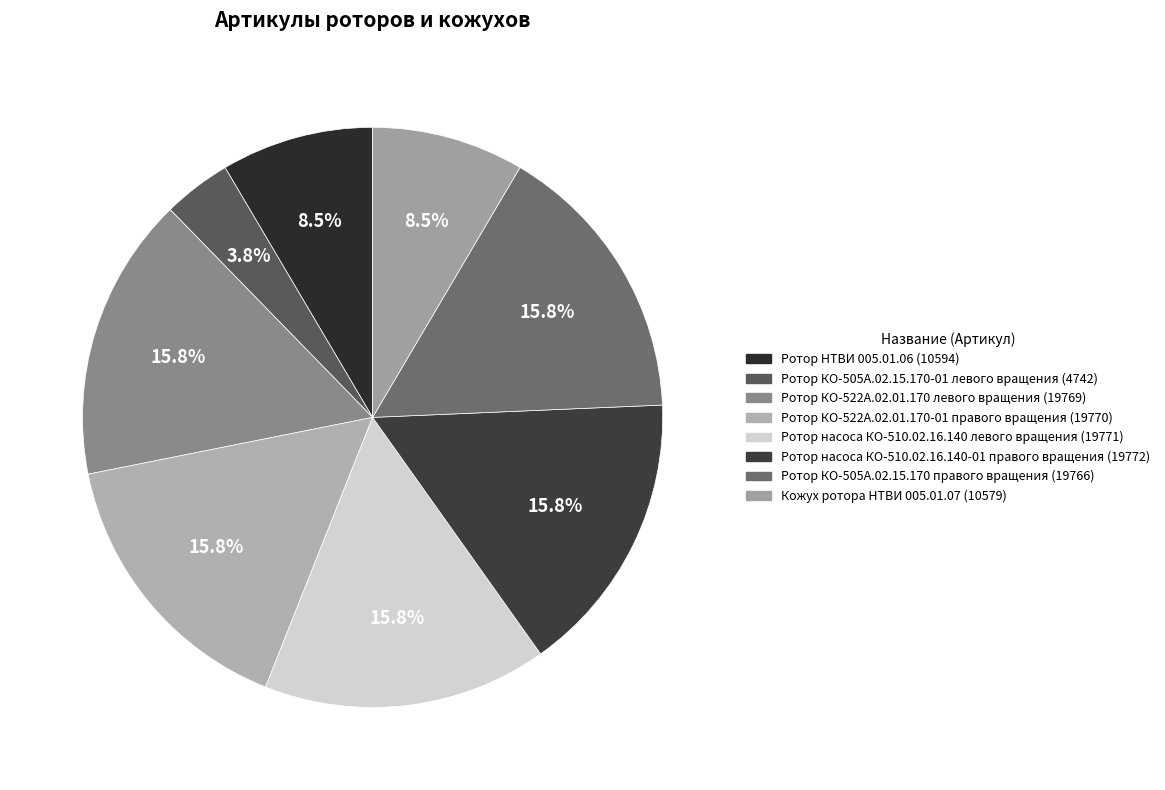

To the nearest percent, what percentage of the pie is Ротор НТВИ 005.01.06?

8%